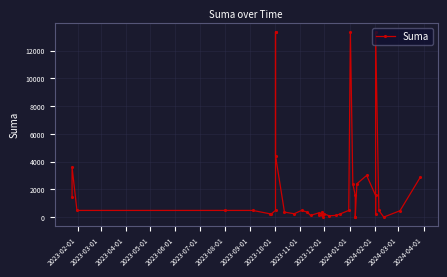

What is the difference between the maximum and minimum values?

13332.1